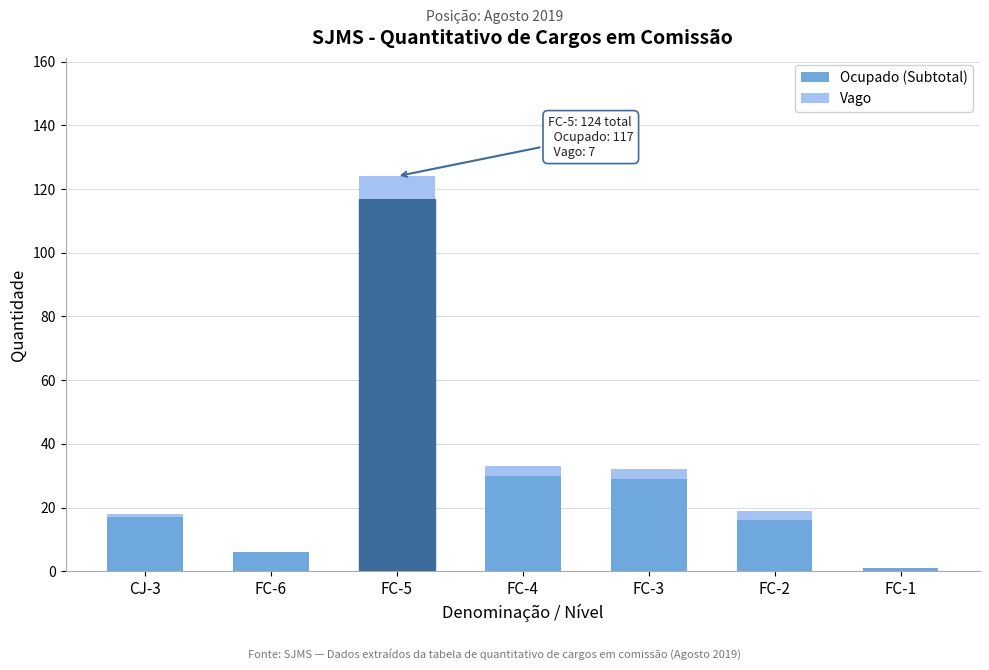

Reading left to right, what are the values for Ocupado (Subtotal)?

CJ-3=17	FC-6=6	FC-5=117	FC-4=30	FC-3=29	FC-2=16	FC-1=1